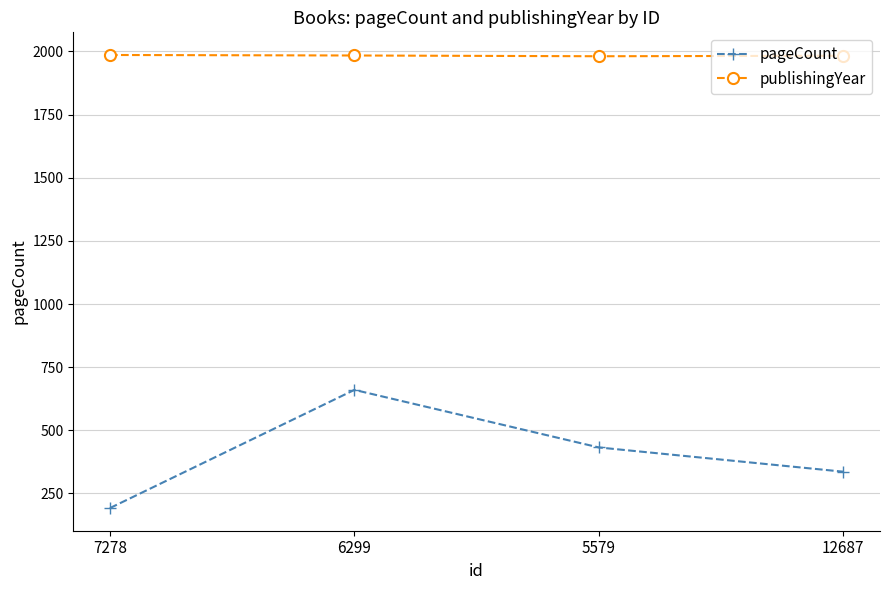

At which category is the sum across all series the highest?

6299